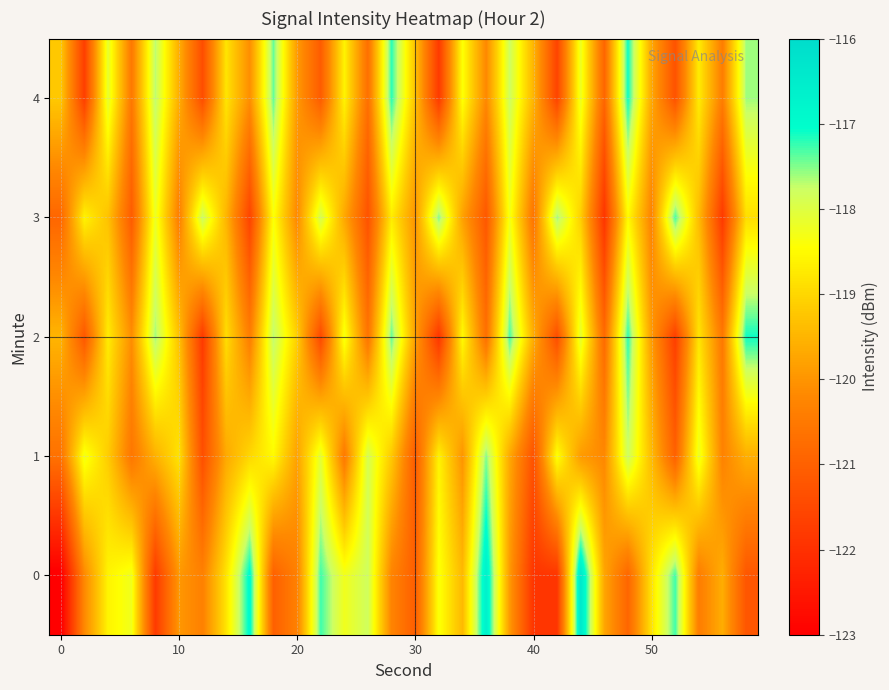

List the series in order of their overall mean, highest first.

1, 4, 2, 3, 0